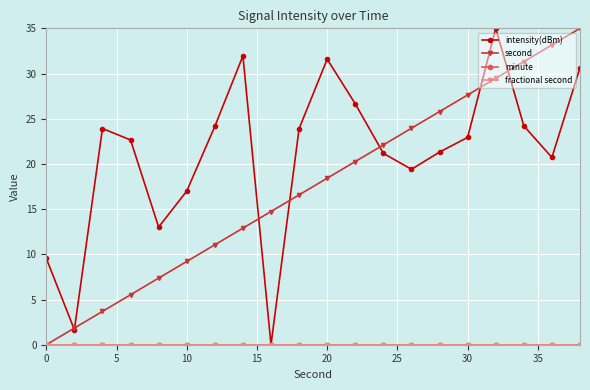

Is this an area chart (filled region under the line)?

No